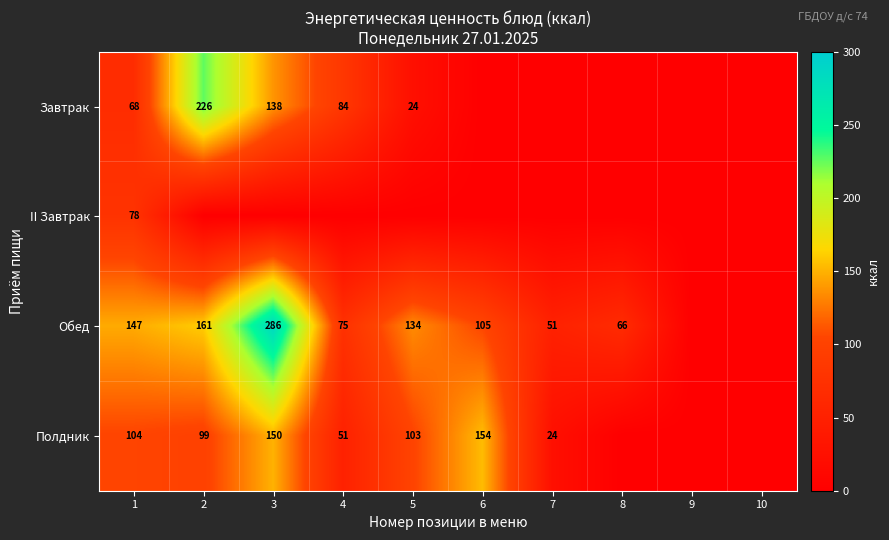

True or false: Полдник has a value of 249 at 3.

False